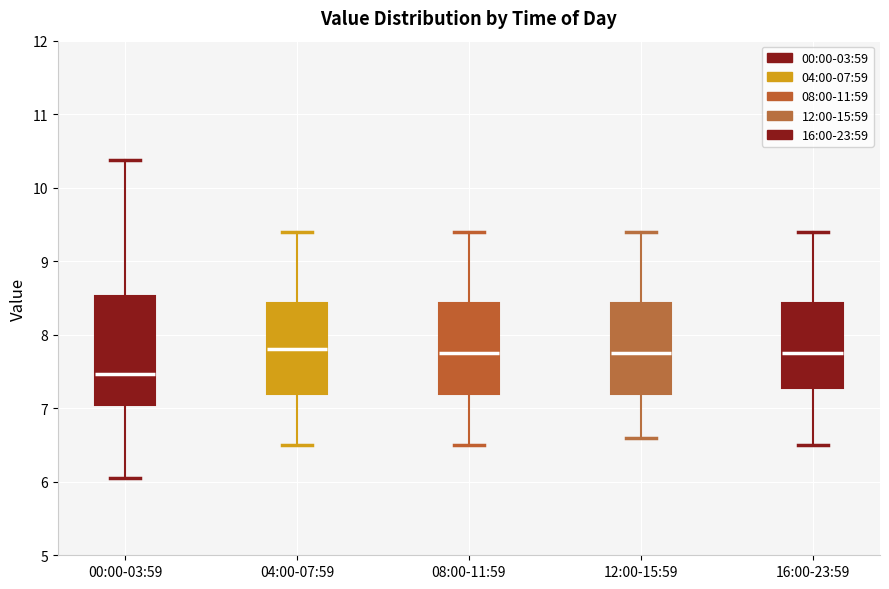

Reading left to right, transcribe this box plot: for each box, give where its median line is, the range the box spans, and where its two whiskers end, as read against the y-axis. The values are not printed on the chart, so give them approximately, as read against the axis.

00:00-03:59: median 7.5, box 7.1 to 8.5, whiskers 6.1 to 10.4
04:00-07:59: median 7.8, box 7.2 to 8.4, whiskers 6.5 to 9.4
08:00-11:59: median 7.8, box 7.2 to 8.4, whiskers 6.5 to 9.4
12:00-15:59: median 7.8, box 7.2 to 8.4, whiskers 6.6 to 9.4
16:00-23:59: median 7.8, box 7.3 to 8.4, whiskers 6.5 to 9.4